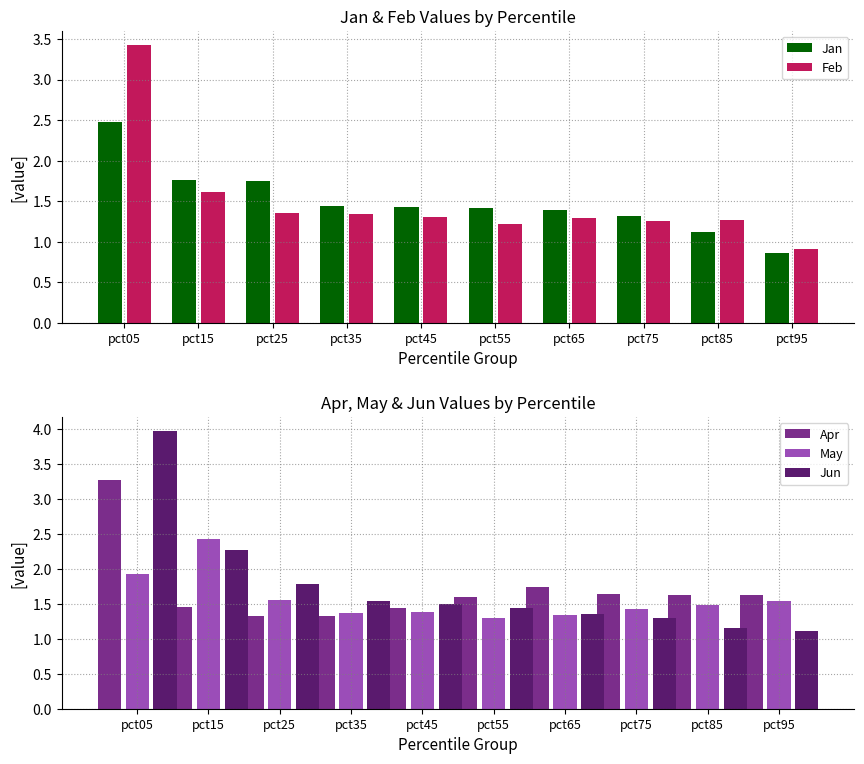

Does the chart contain any negative values?

No